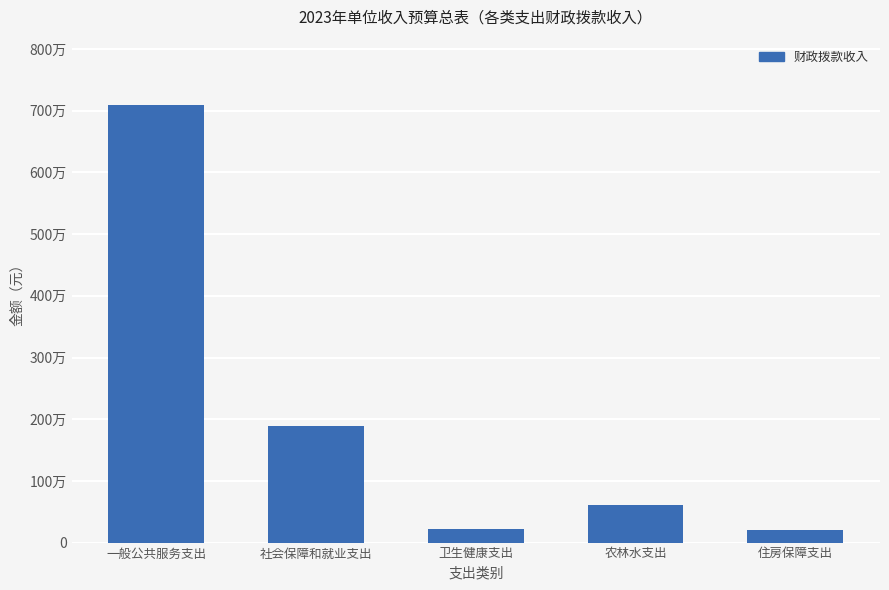

Does the chart contain any negative values?

No